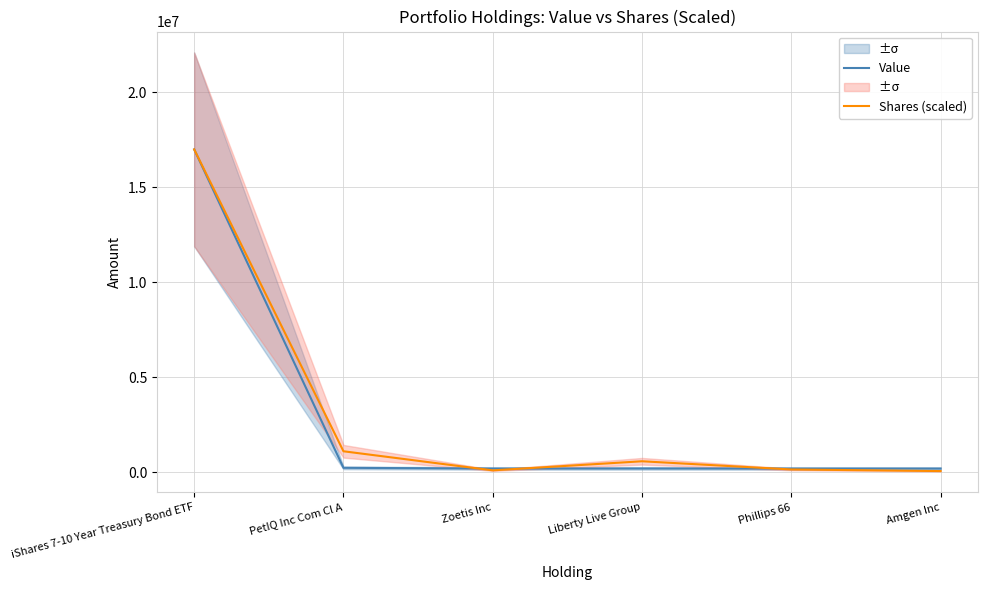

Does the chart have visible grid lines?

Yes